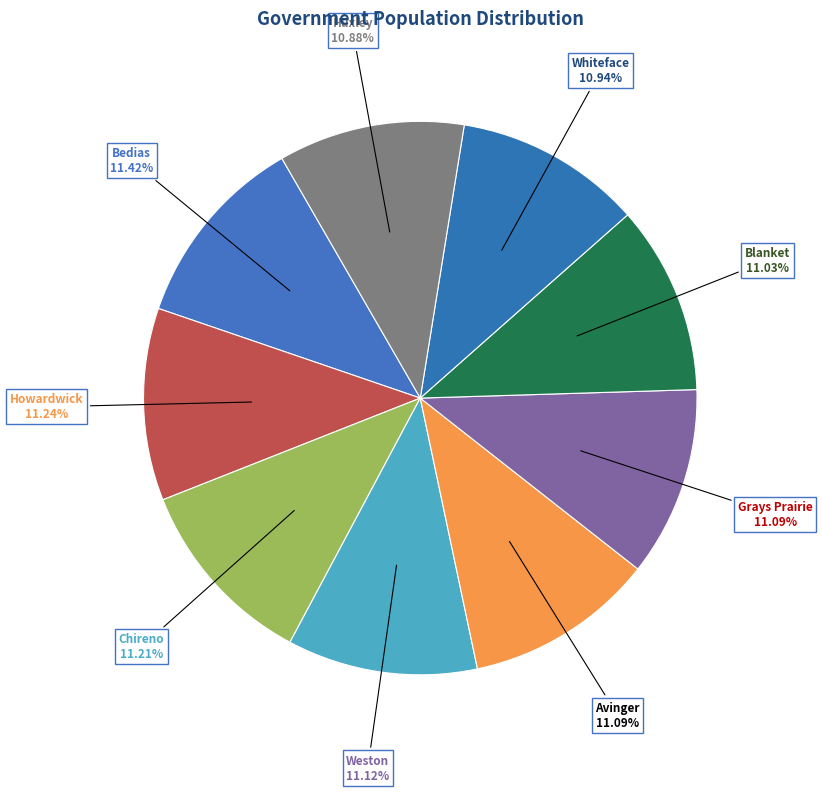

To the nearest percent, what percentage of the pie is Whiteface?

11%